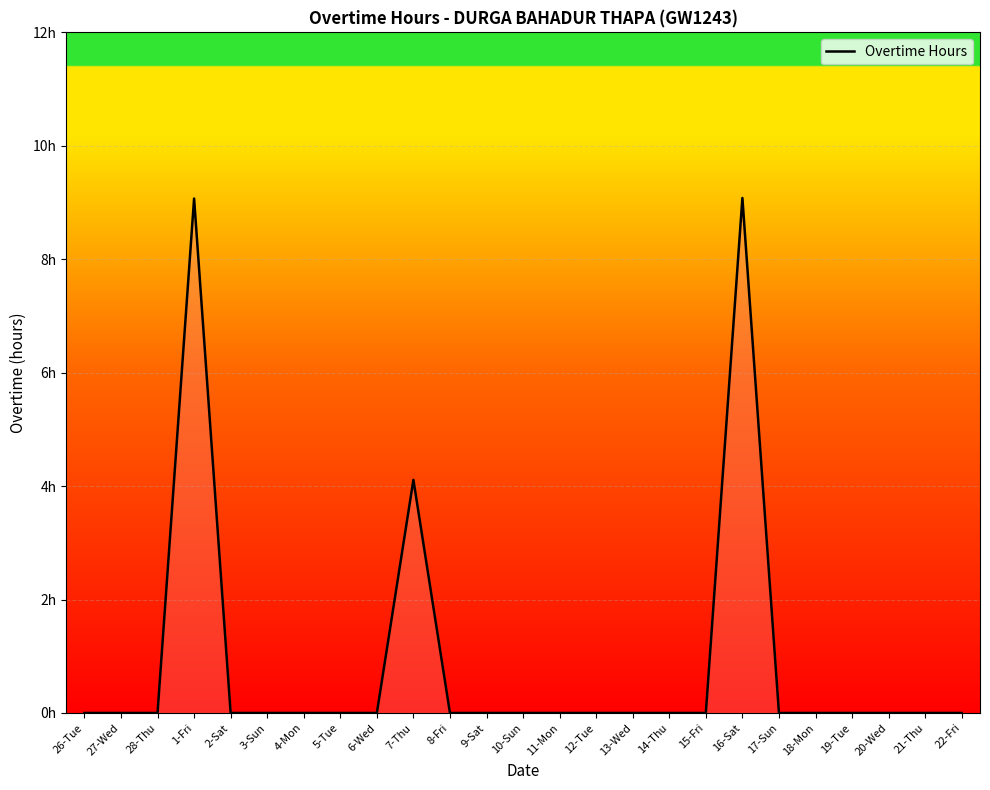

Does the chart have visible grid lines?

Yes